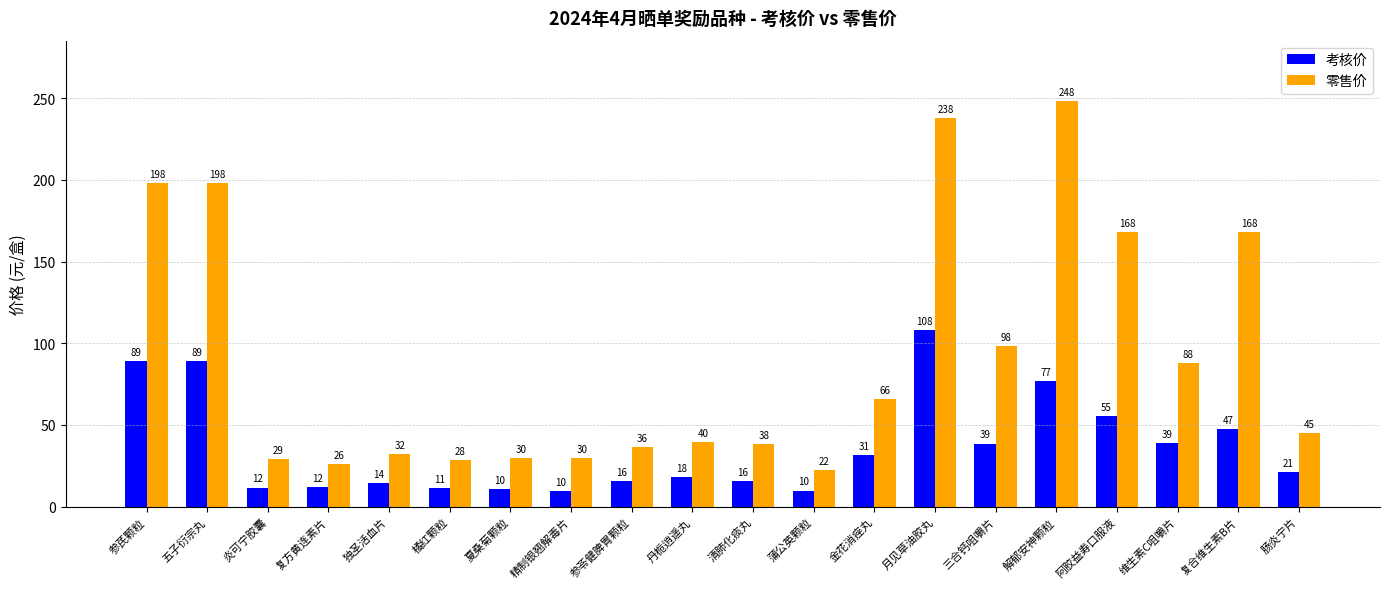

Which series has the largest range (max minus min)?

零售价